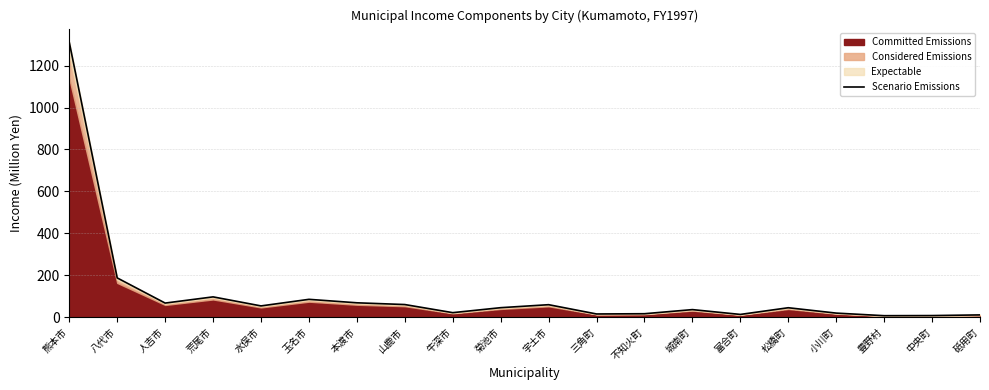

What is the smallest value displayed?

6.6